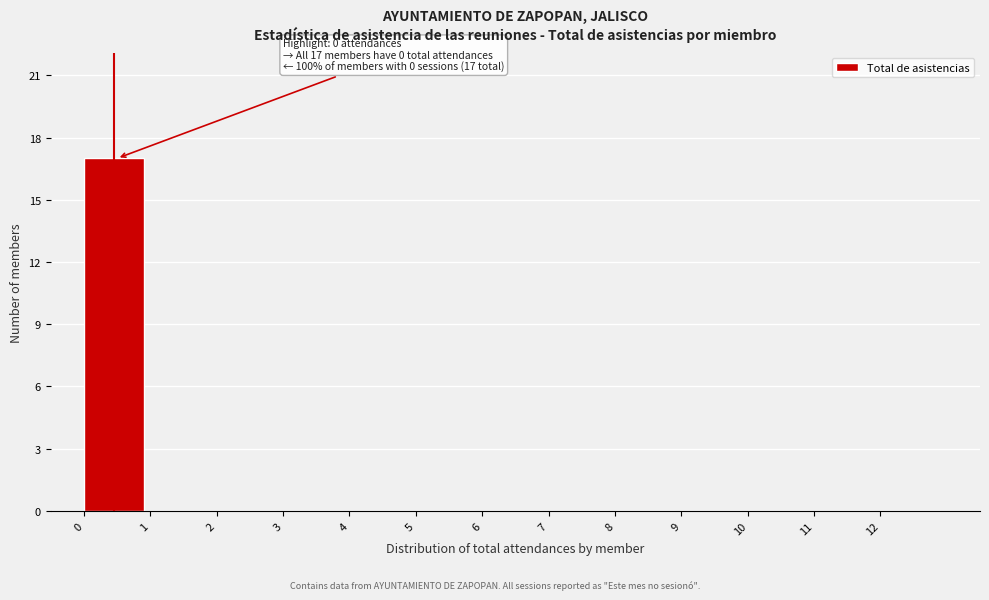

Which range on the x-axis has the tallest bar?

0 to 1